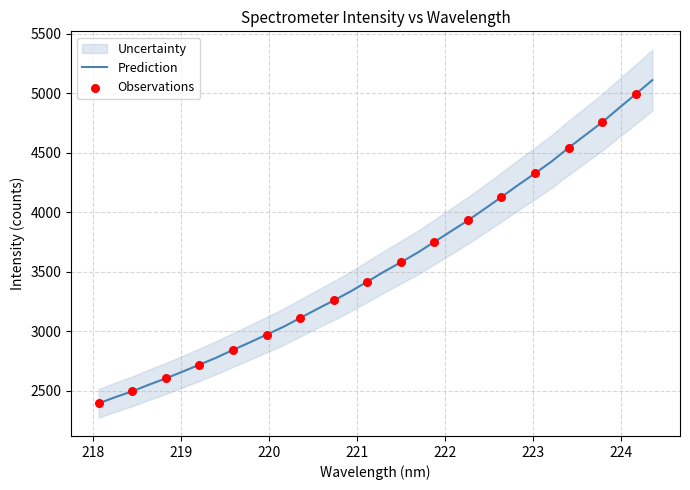

Between 221.8812 and 218.442, which is larger?

221.8812